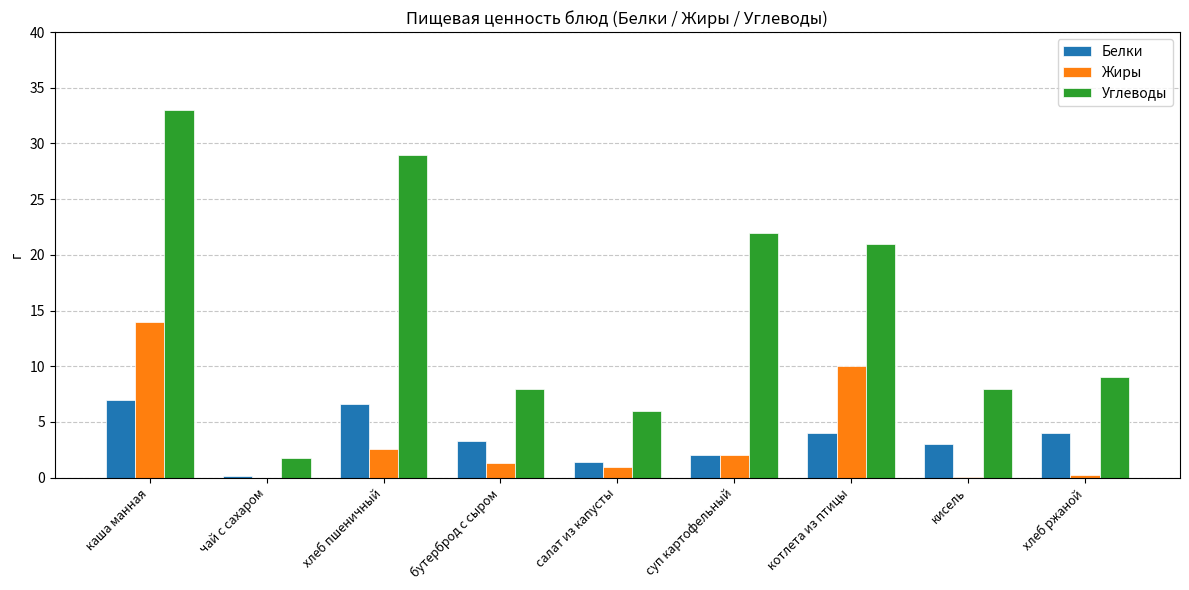

What is the maximum value for Белки?

7.0